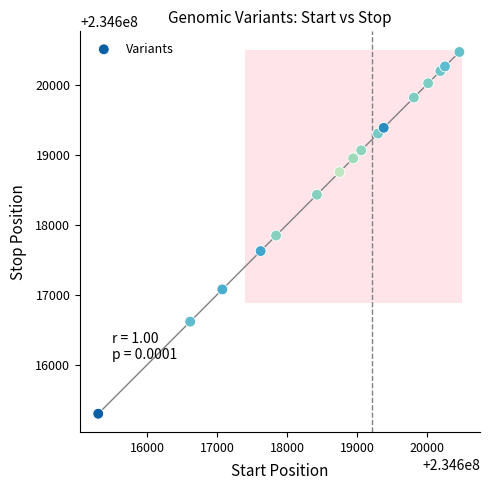

What is the range of X values (max minus min)?

5168